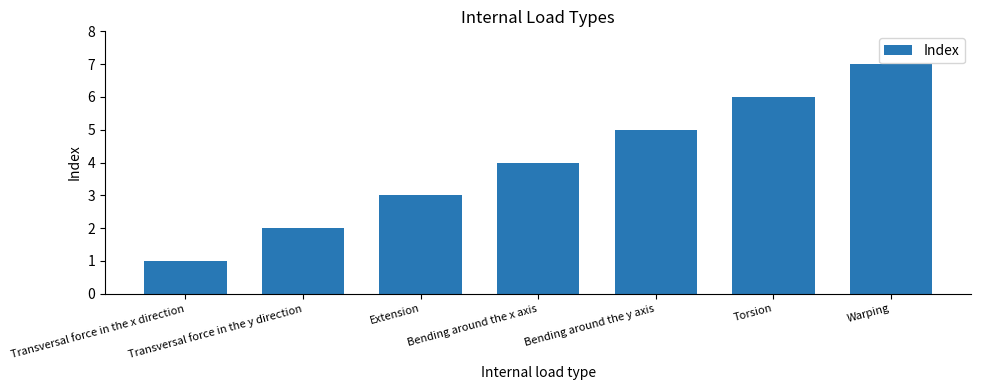

What value does the data have at Warping?

7